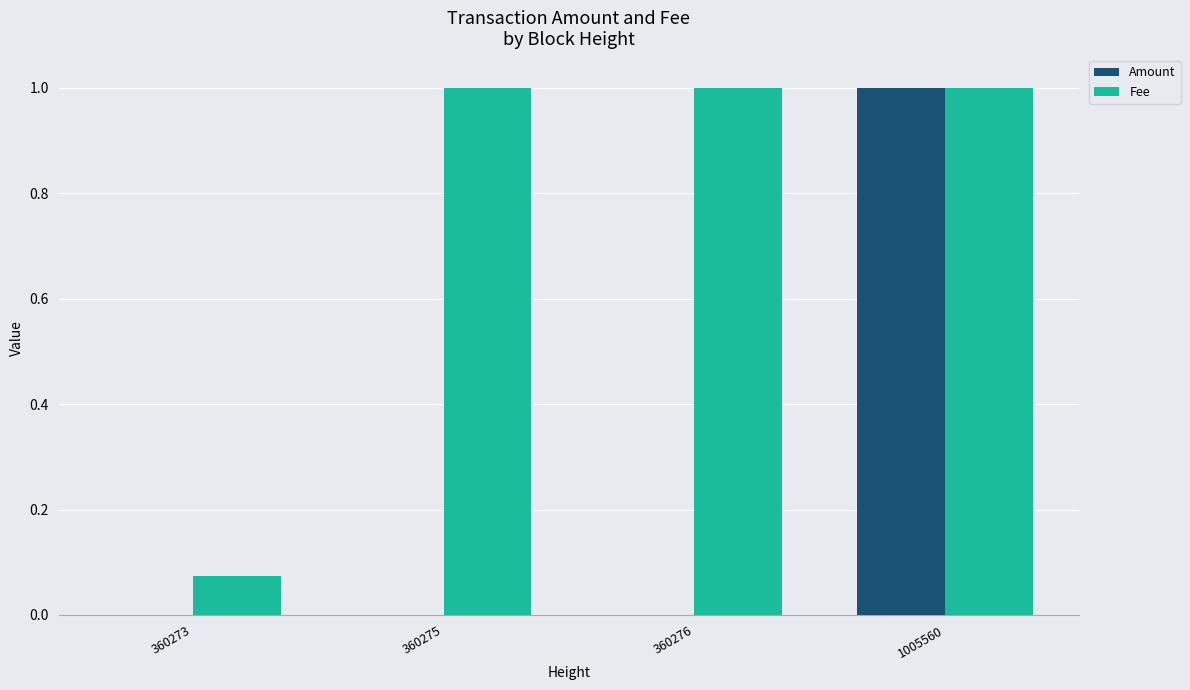

What is the maximum value shown in the chart?

1.0